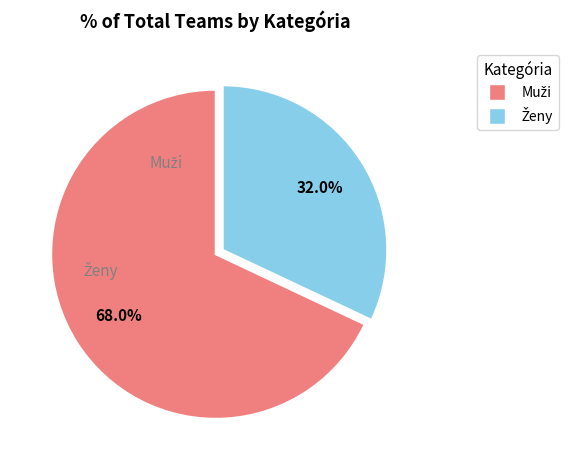

Is there any slice that represents more than half of the pie?

Yes